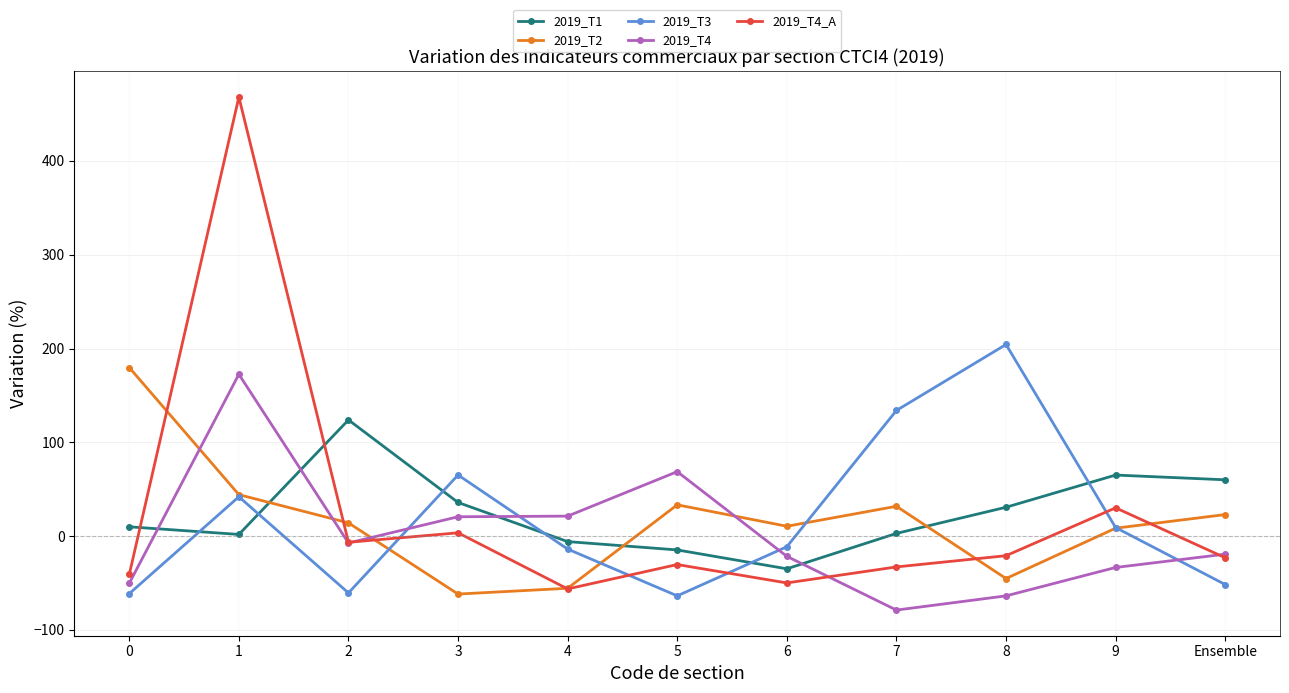

True or false: 2019_T1 has a value of 9.9 at 0.

True